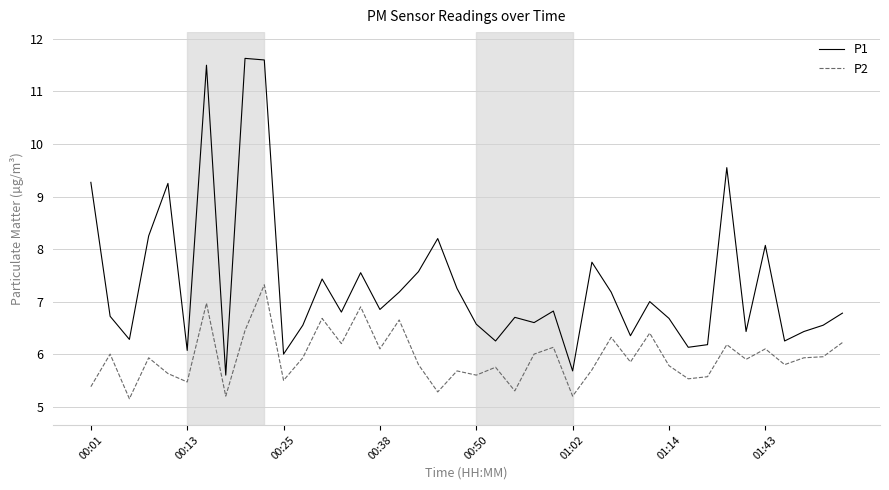

Which series has the largest range (max minus min)?

P1